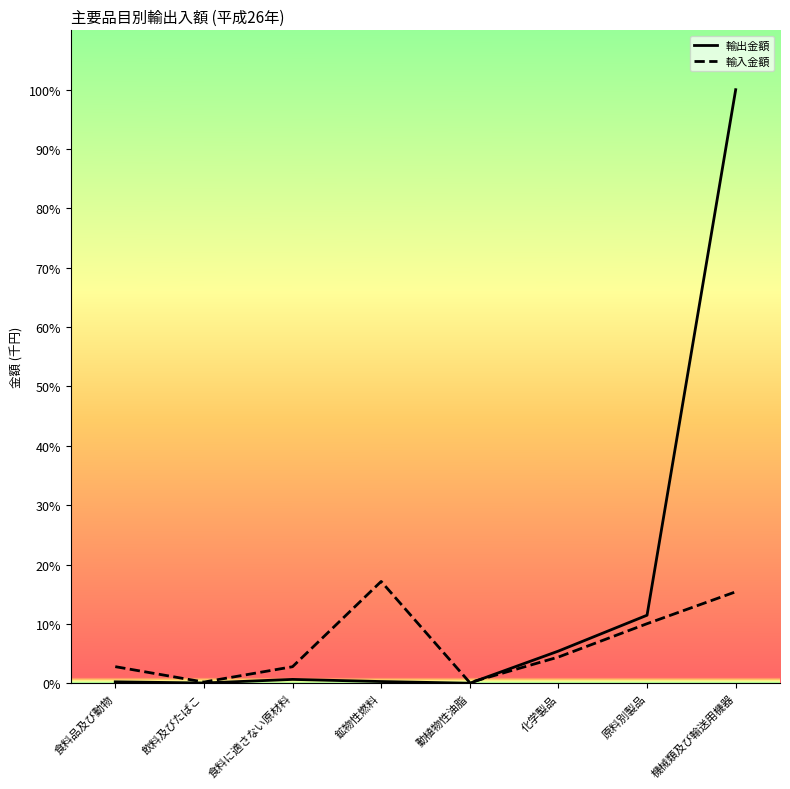

At which category is the sum across all series the highest?

機械類及び輸送用機器